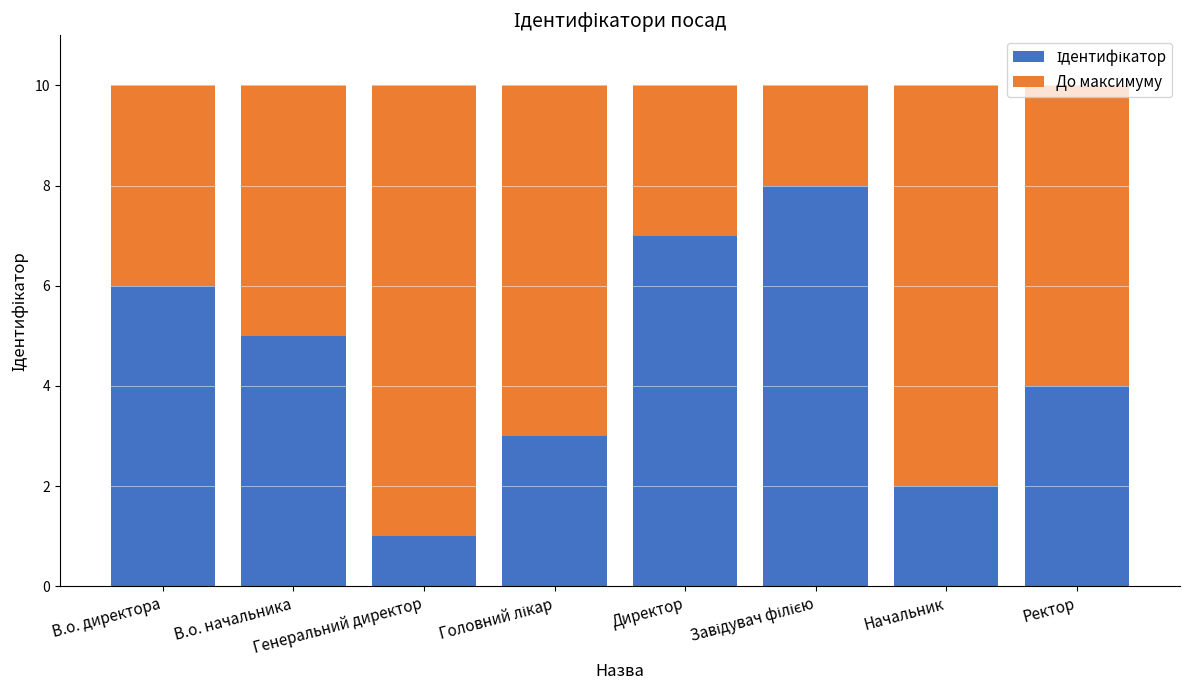

How many bars are there in total?

8